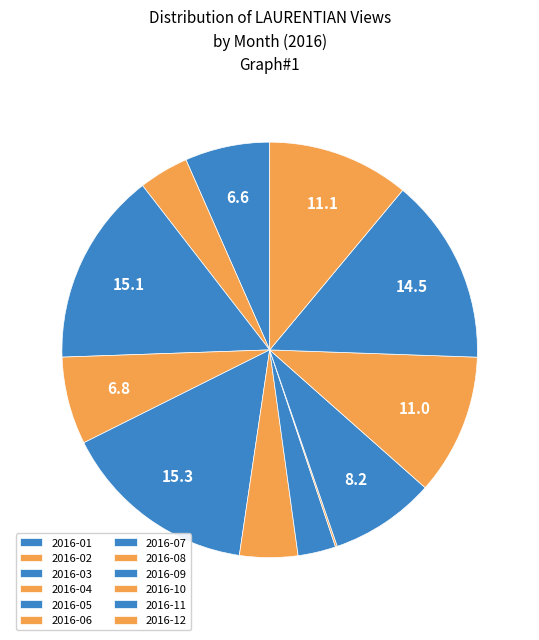

To the nearest percent, what portion does 2016-03 represent?

15%